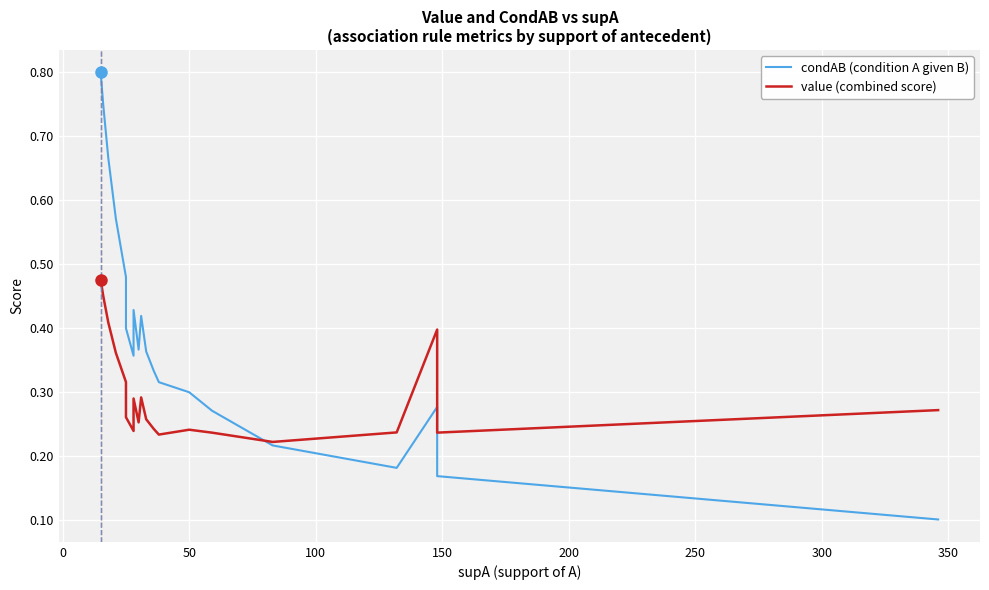

Which series has the largest total across all categories?

condAB (condition A given B)